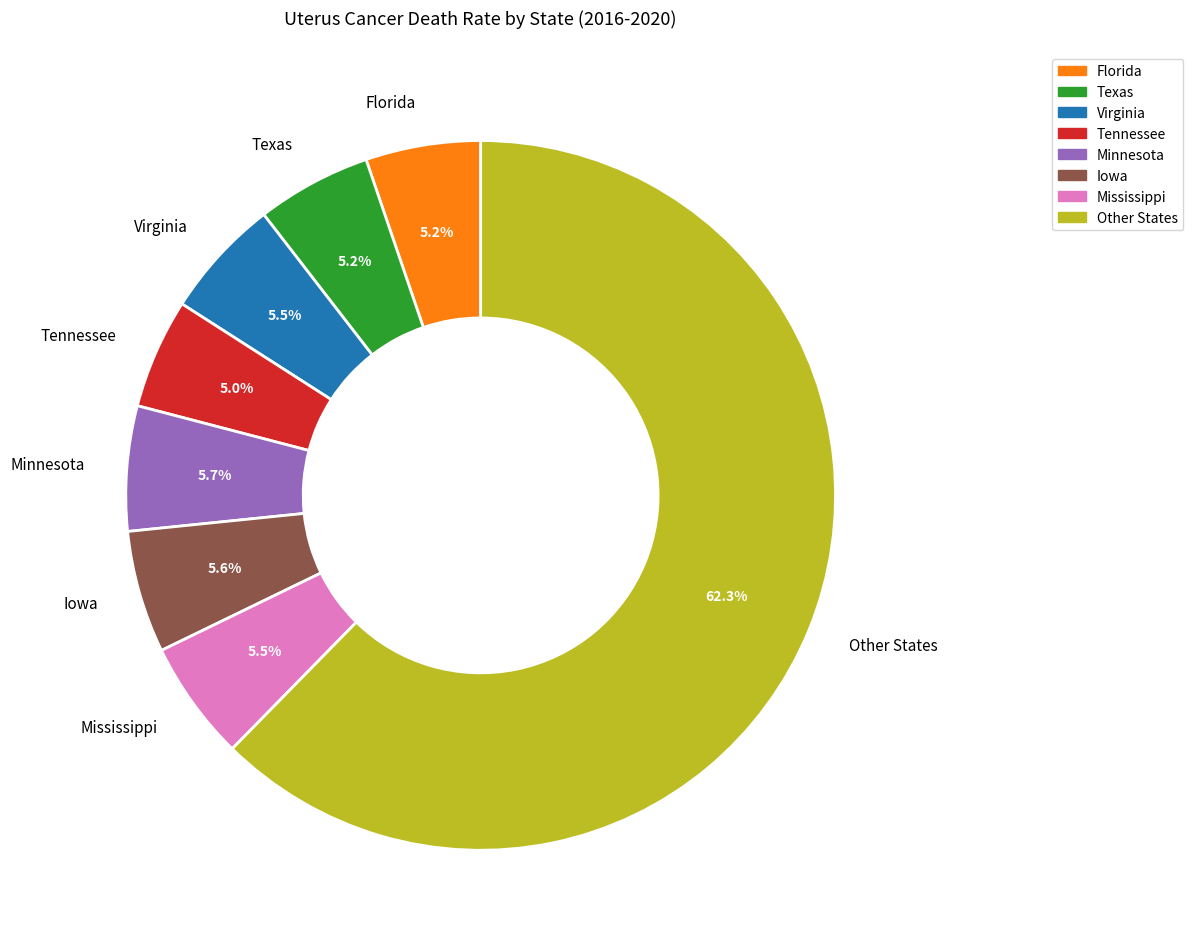

What is the largest slice in the pie chart?

Other States